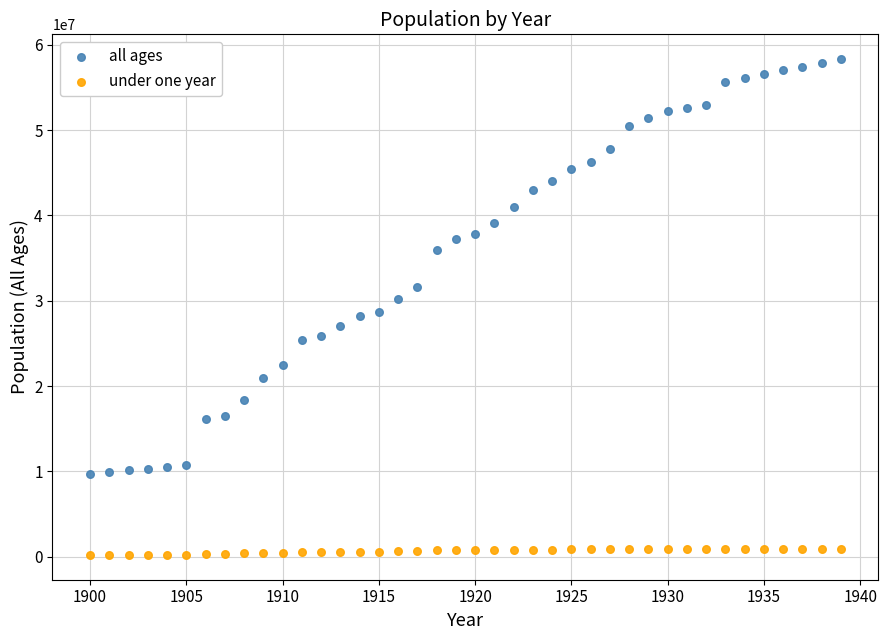

Which series reaches the maximum Y coordinate?

all ages